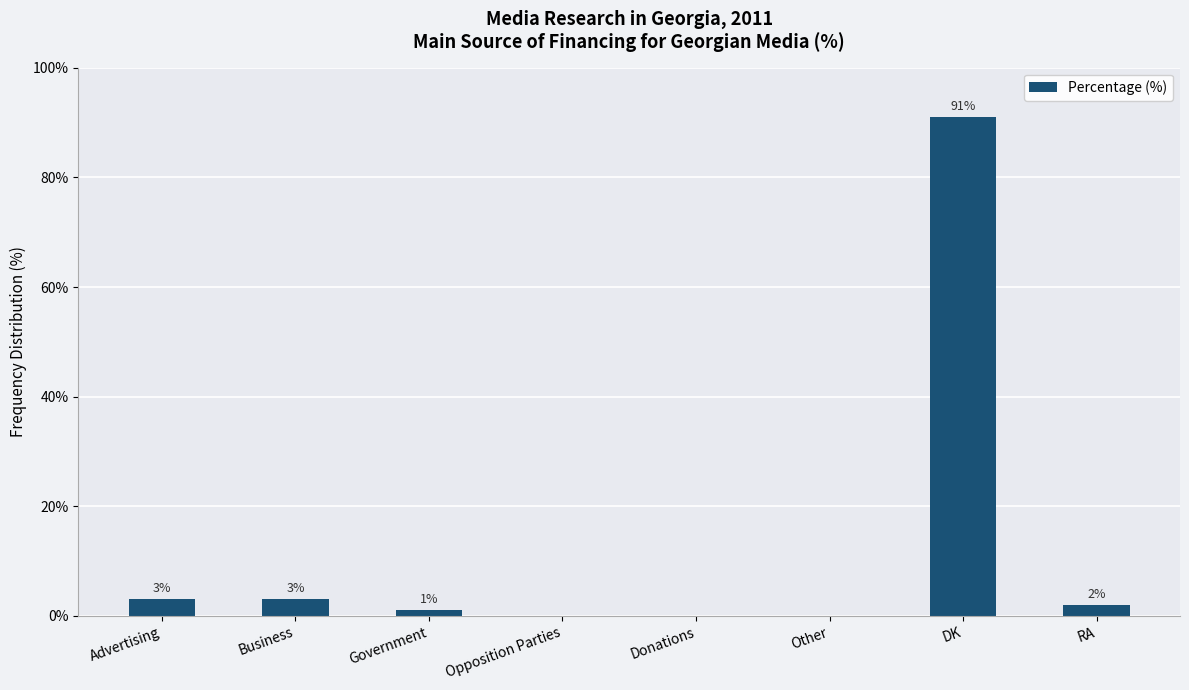

What is the sum of all values?

100